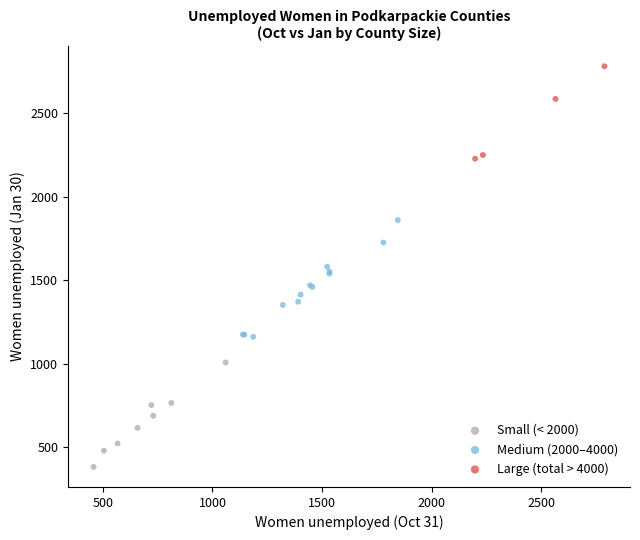

Which series contains the highest Y value?

Large (total > 4000)